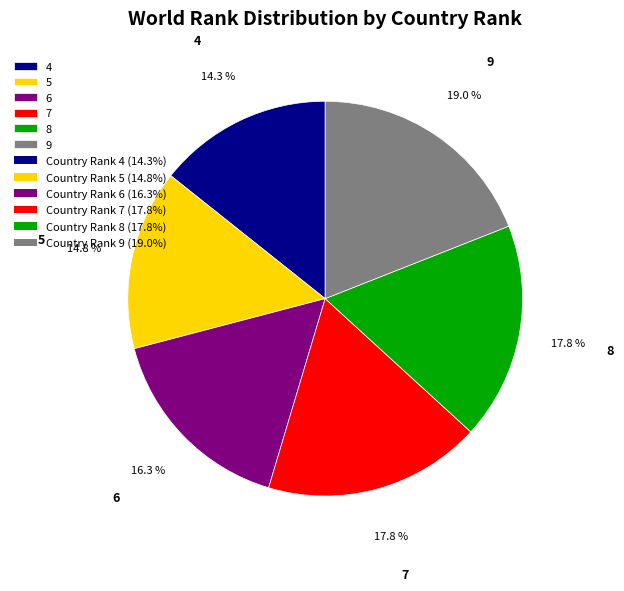

What is the largest slice in the pie chart?

9